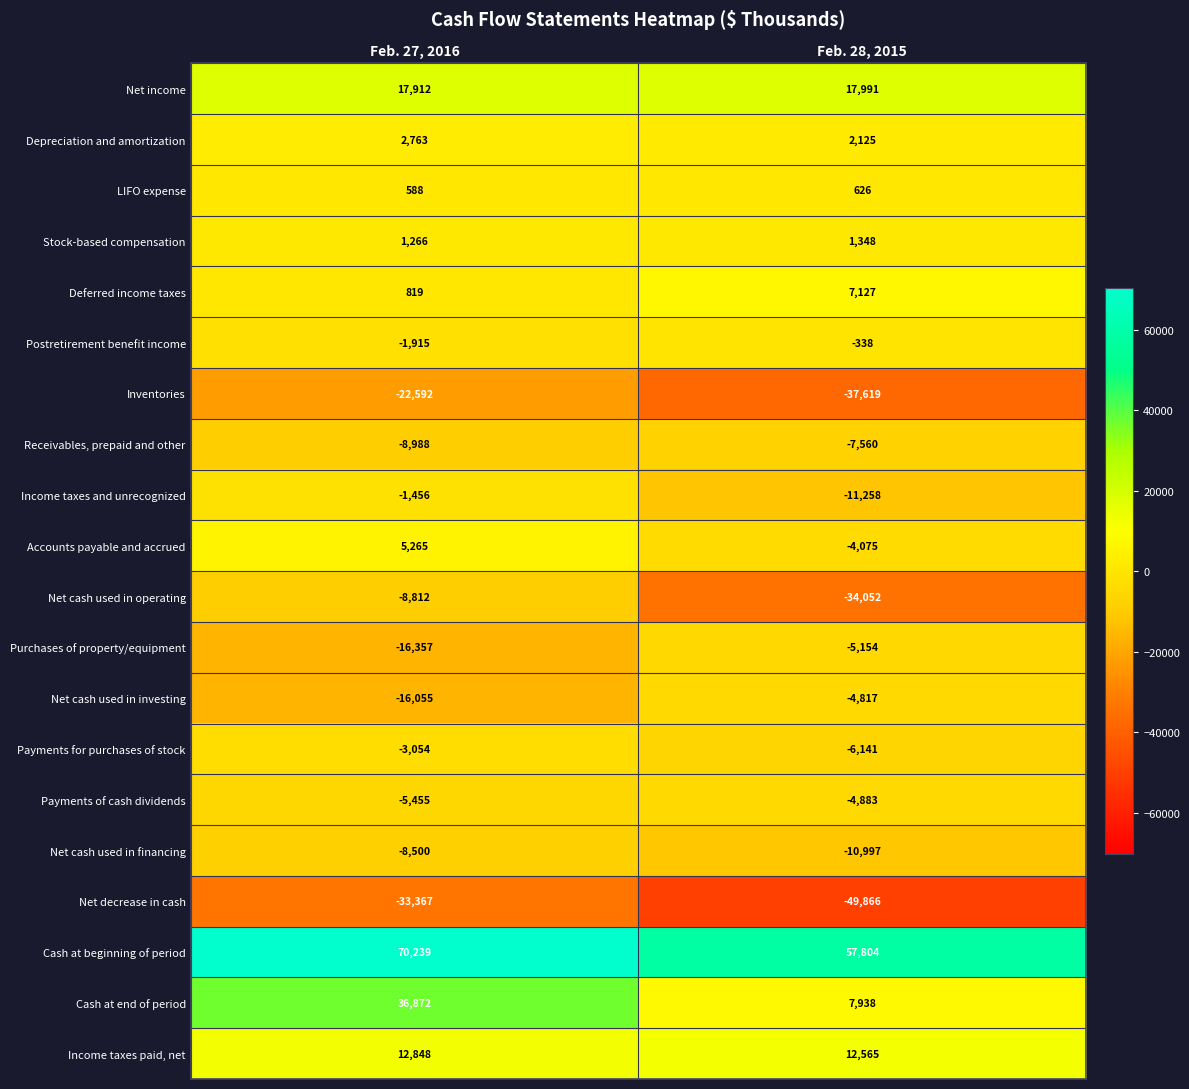

What is the difference between the Income taxes paid, net values at Feb. 28, 2015 and Feb. 27, 2016?

283